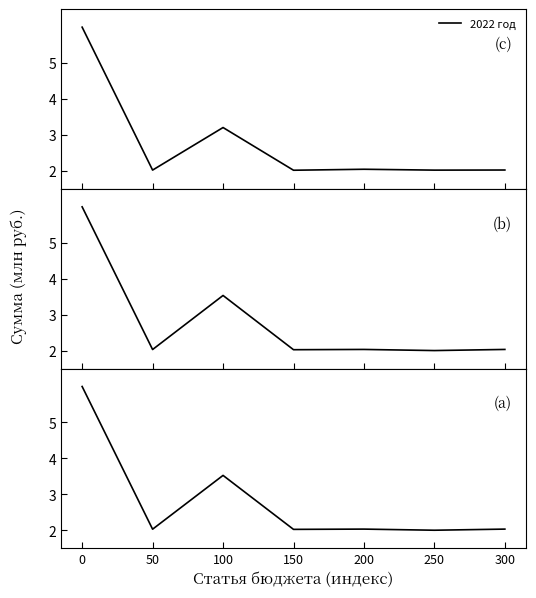

Rank the categories by 2023 год value from lowest to highest.

250, 150, 50, 200, 300, 100, 0